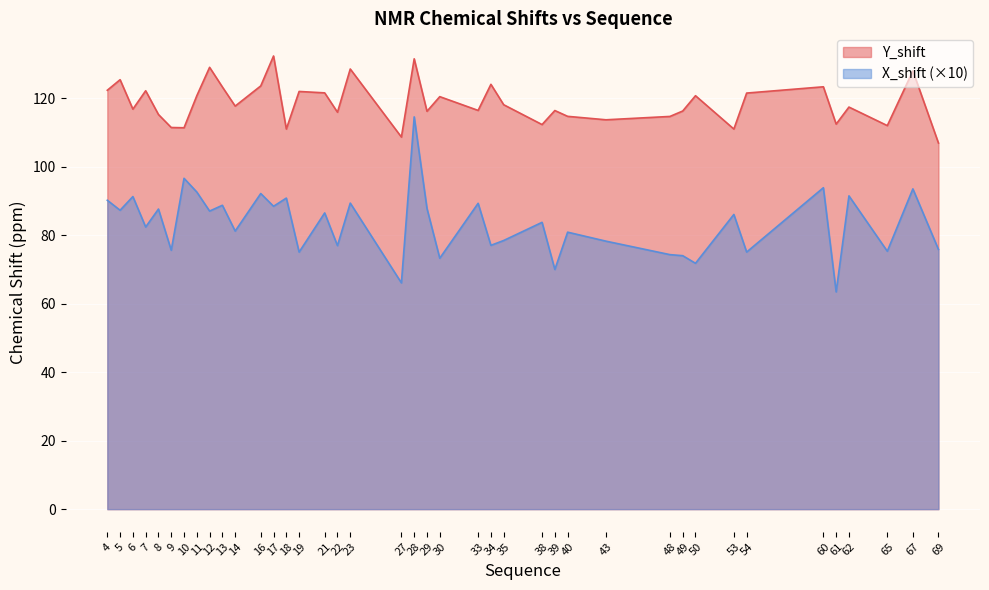

What is the maximum value for Y_shift?

132.4